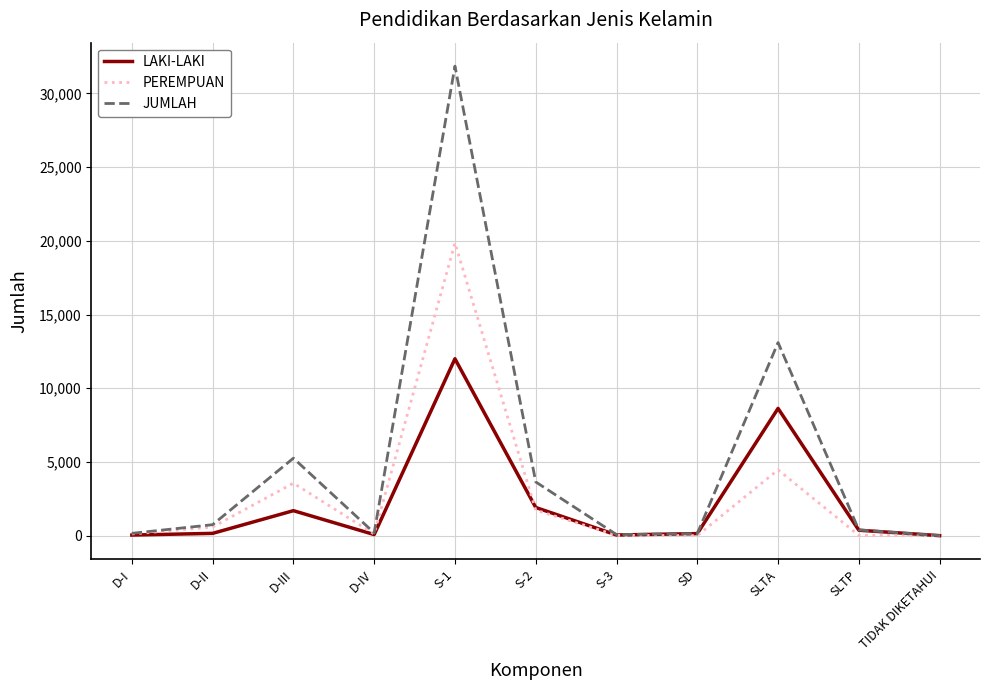

In PEREMPUAN, how many points are lower than both neighbors (excluding endpoints)?

2